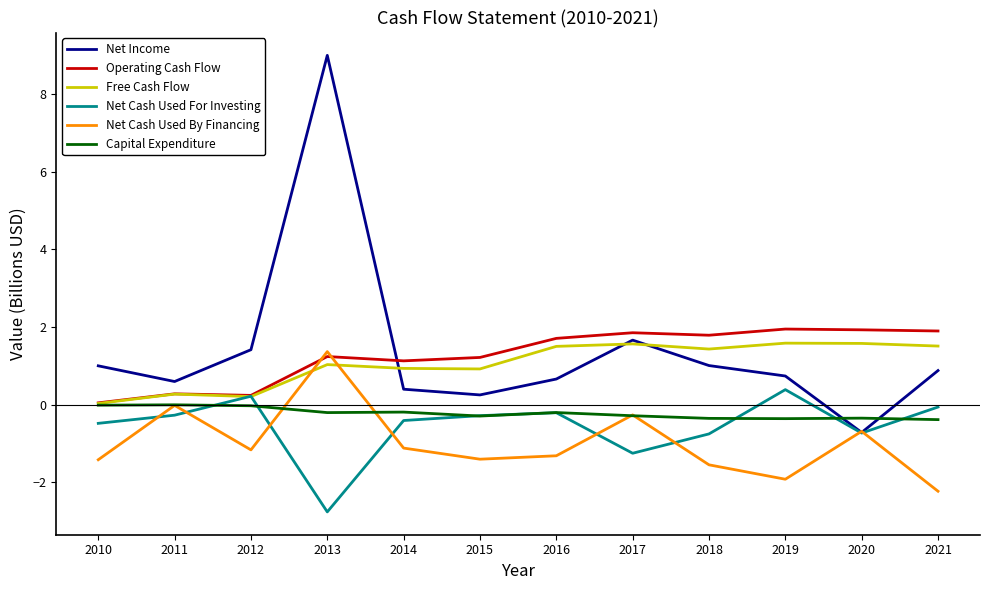

At which label is Net Income closest to 4?

2017